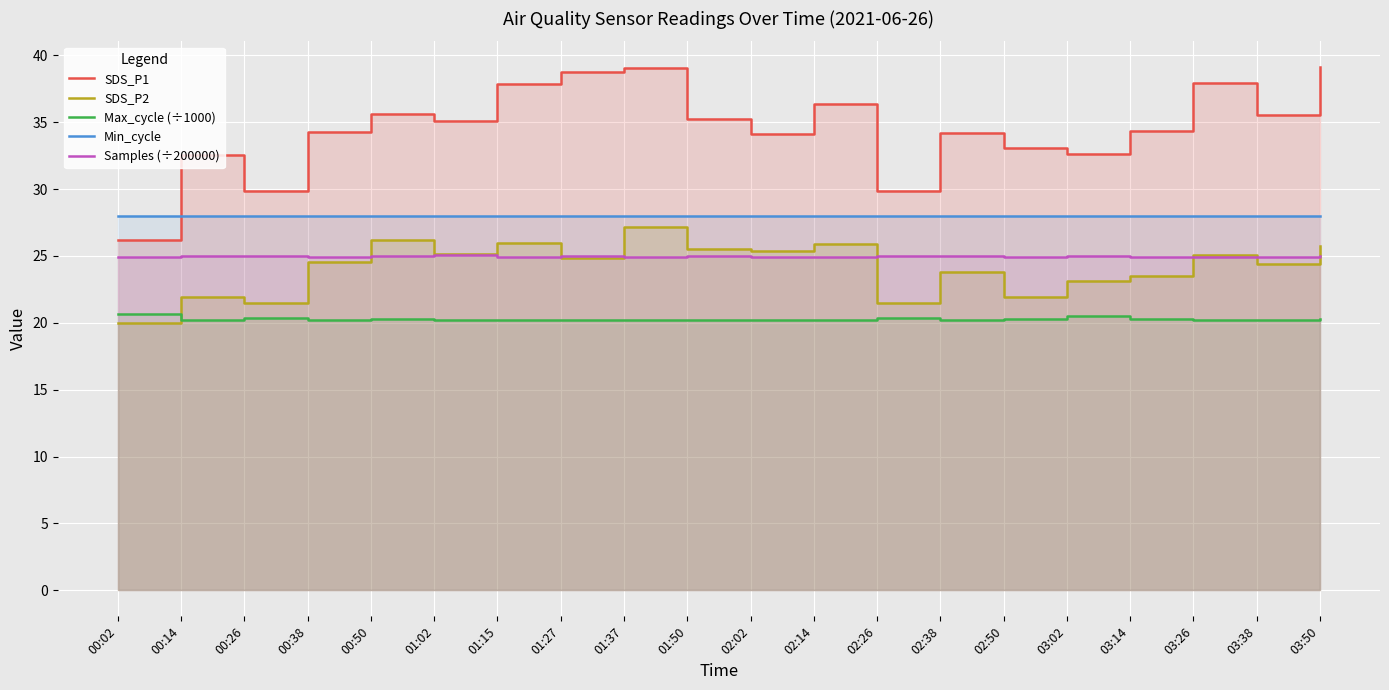

Where does the SDS_P1 series first go above 35?

00:50